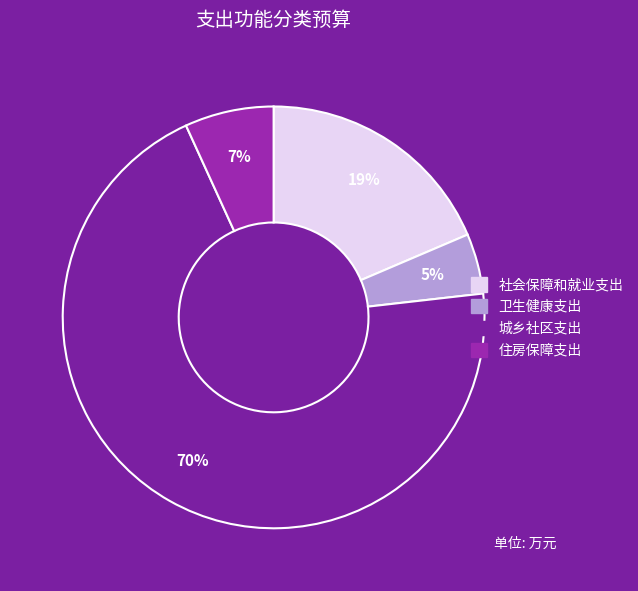

Rank the categories by value from lowest to highest.

卫生健康支出, 住房保障支出, 社会保障和就业支出, 城乡社区支出